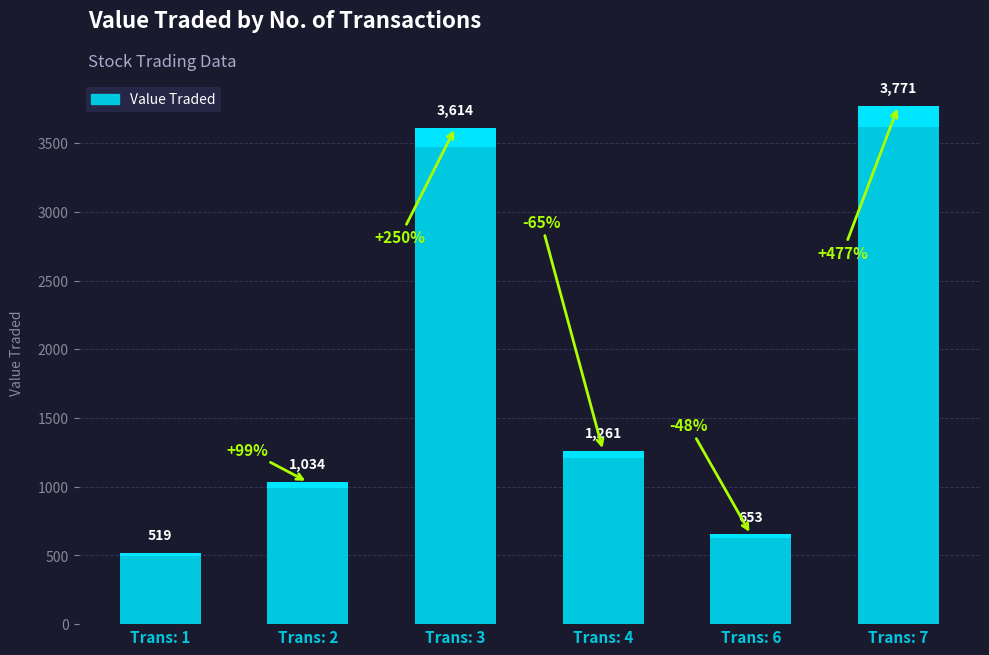

At which label does the data first exceed 639?

2